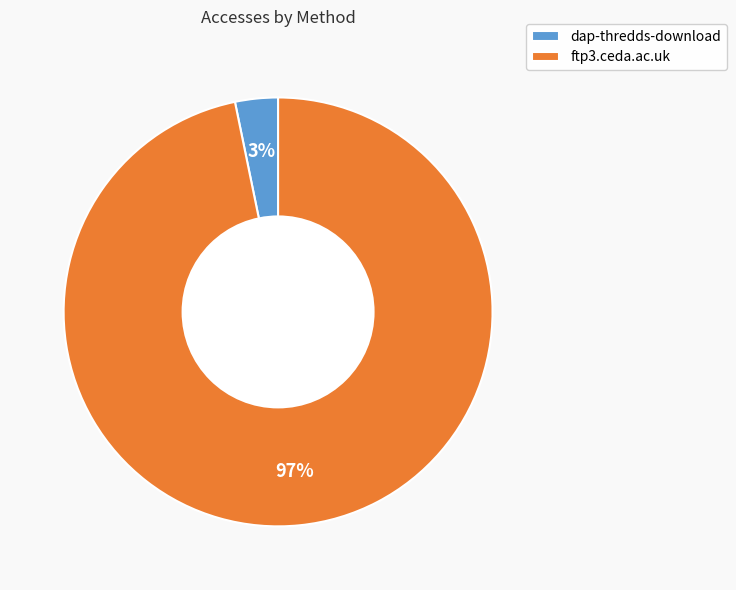

Which slice is the largest?

ftp3.ceda.ac.uk